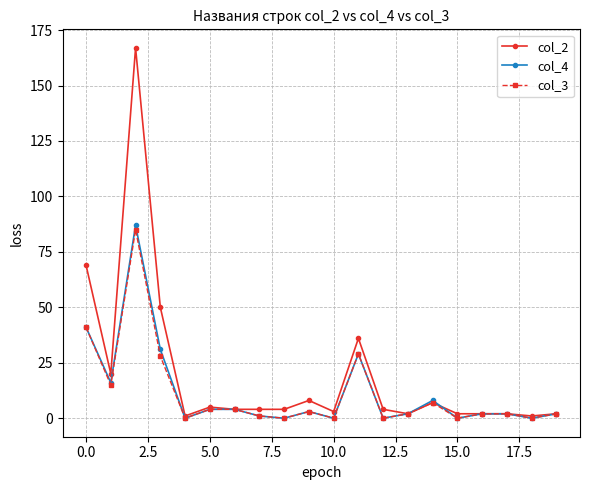

True or false: col_2 has more than 1 interior local peaks.

True